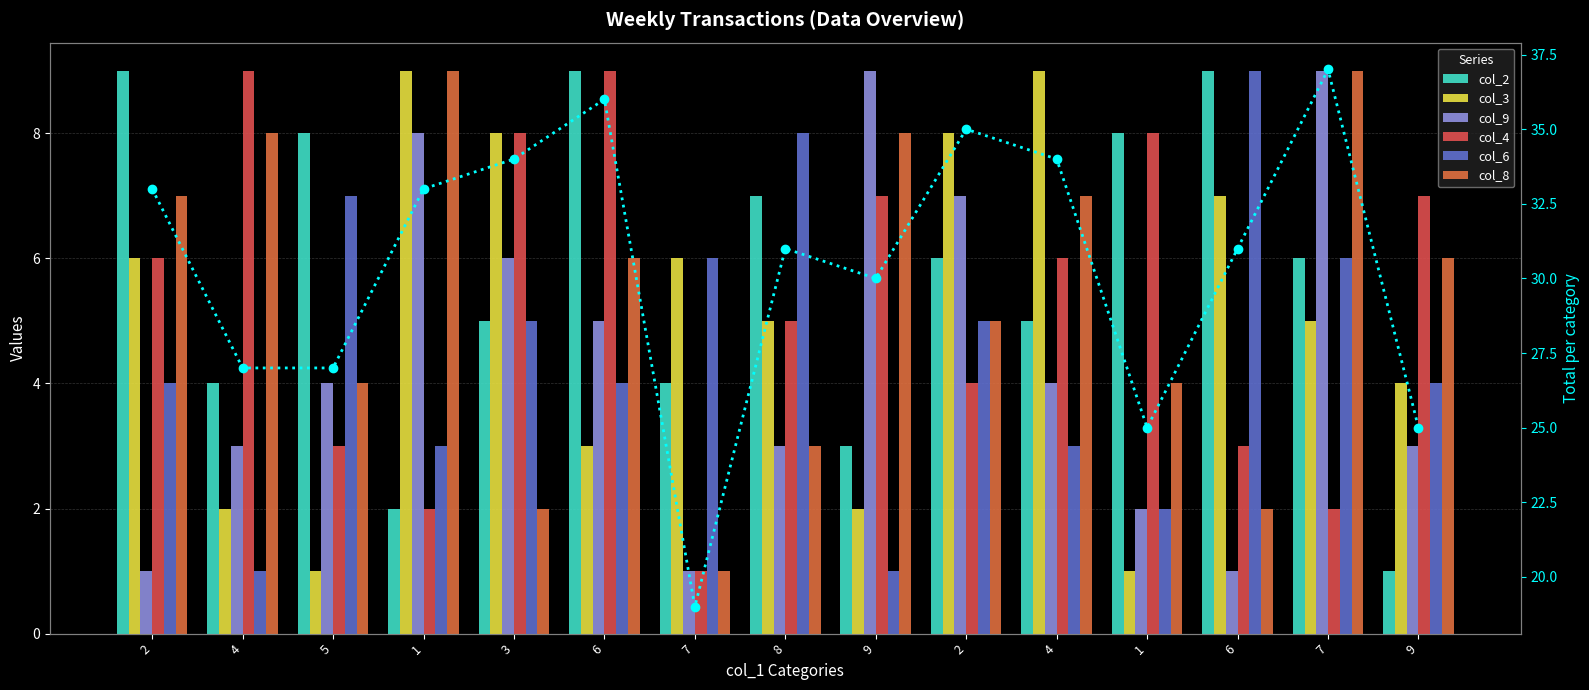

What is the difference between the maximum and minimum values in the col_6 series?

8